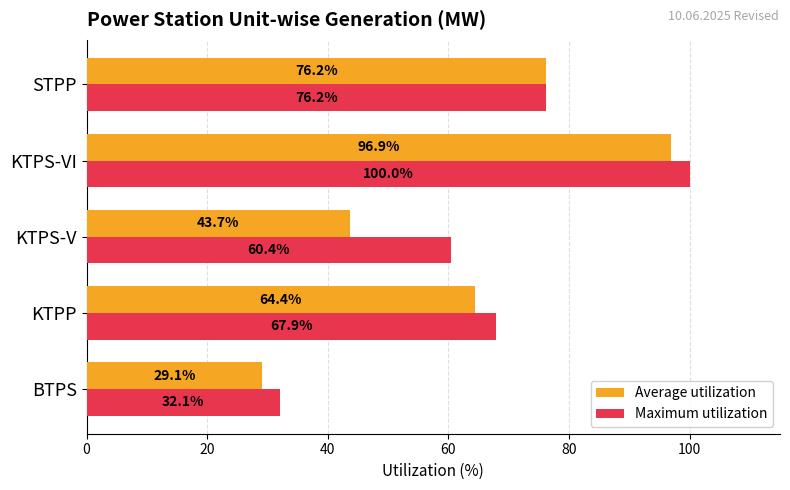

What is the total value across all series at BTPS?

61.2